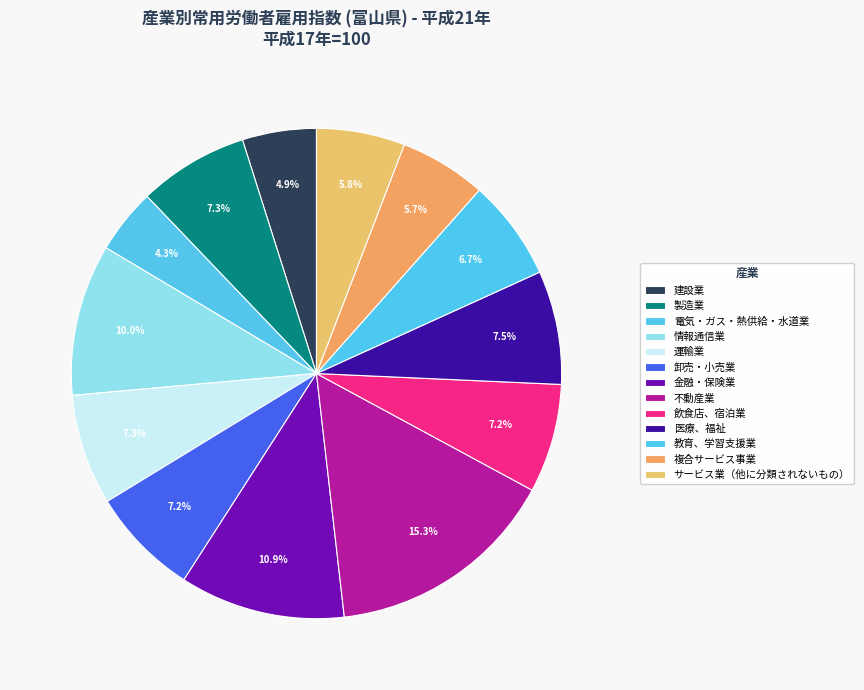

To the nearest percent, what is the difference between the largest and smallest slice percentages?

11%